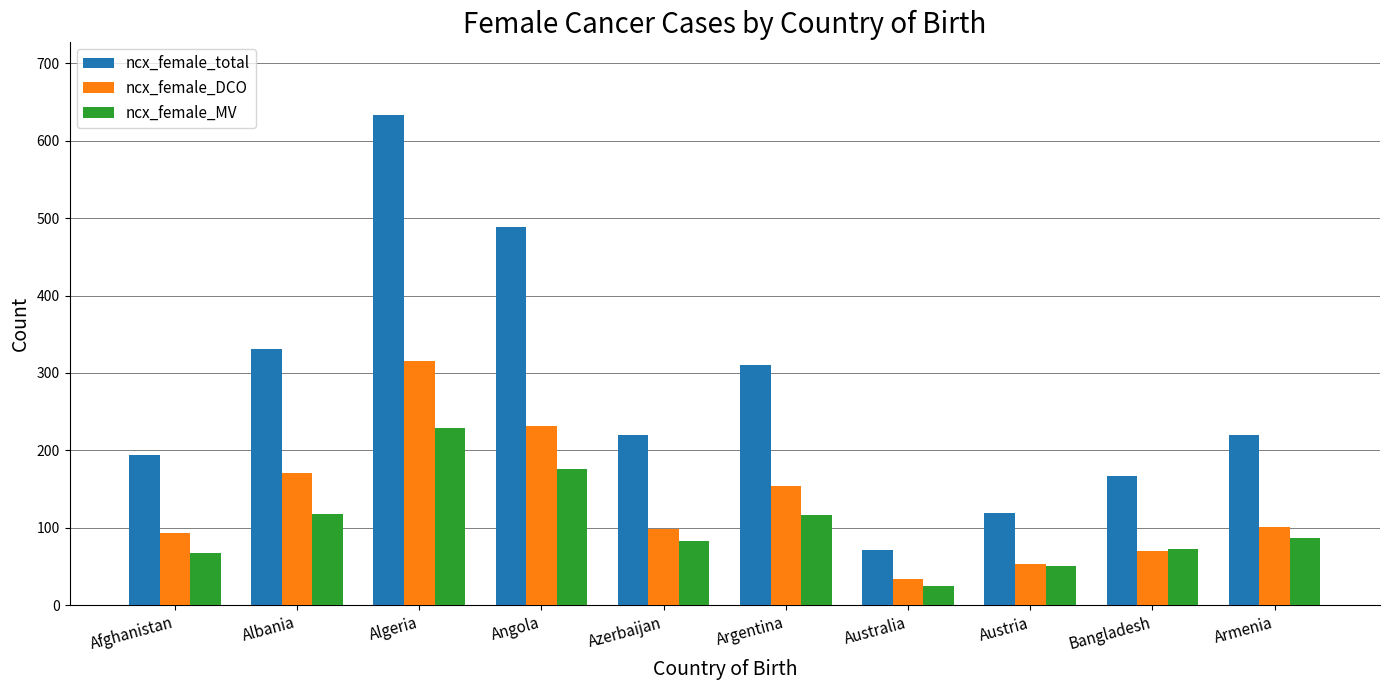

Rank the series by their maximum value, from highest to lowest.

ncx_female_total, ncx_female_DCO, ncx_female_MV